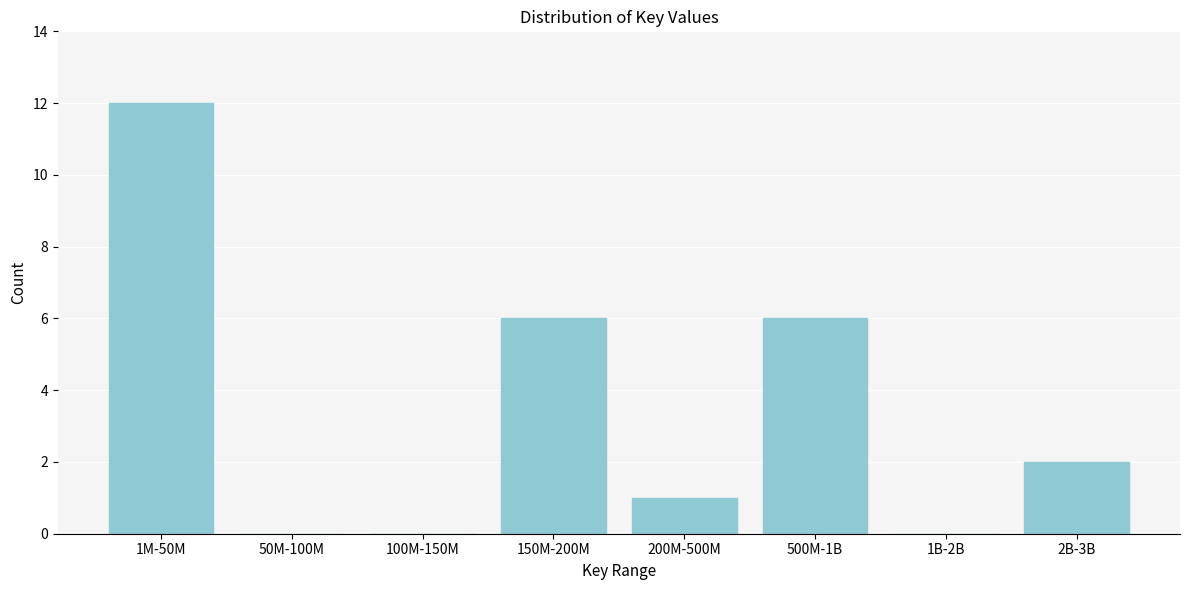

Reading left to right, list all the values displayed in this chart.

1M-50M=12	50M-100M=0	100M-150M=0	150M-200M=6	200M-500M=1	500M-1B=6	1B-2B=0	2B-3B=2